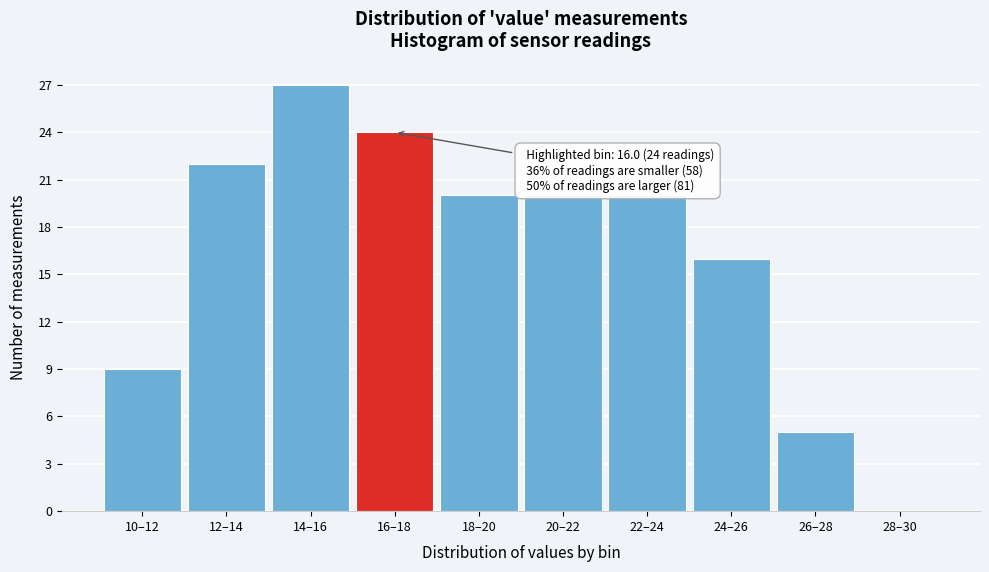

Reading left to right, list all the values displayed in this chart.

10–12=9	12–14=22	14–16=27	16–18=24	18–20=20	20–22=20	22–24=20	24–26=16	26–28=5	28–30=0